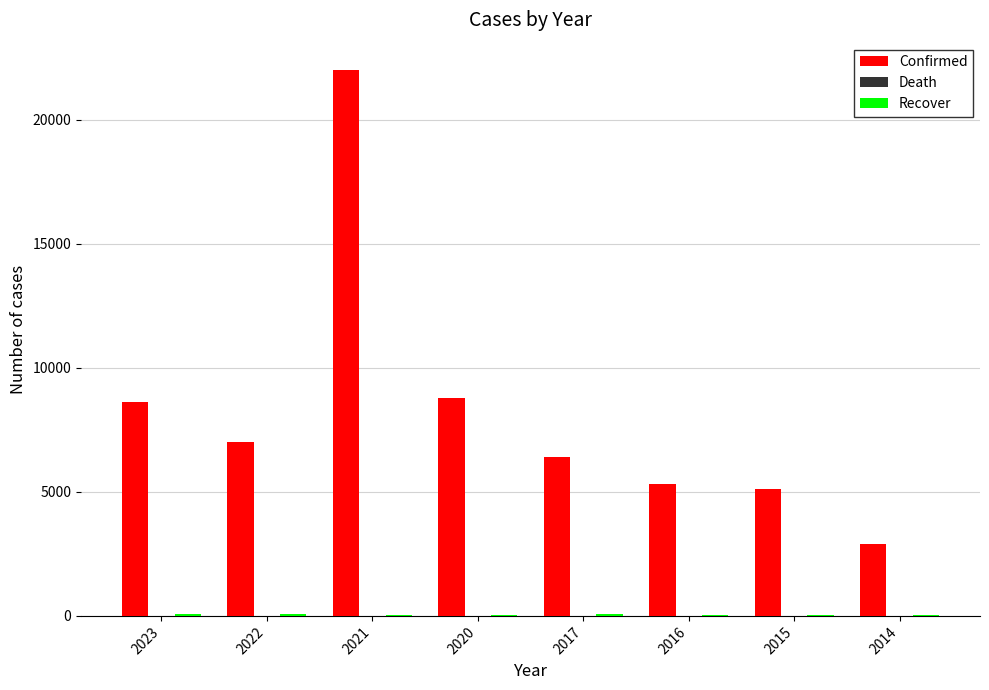

What is the maximum value shown in the chart?

22000.0